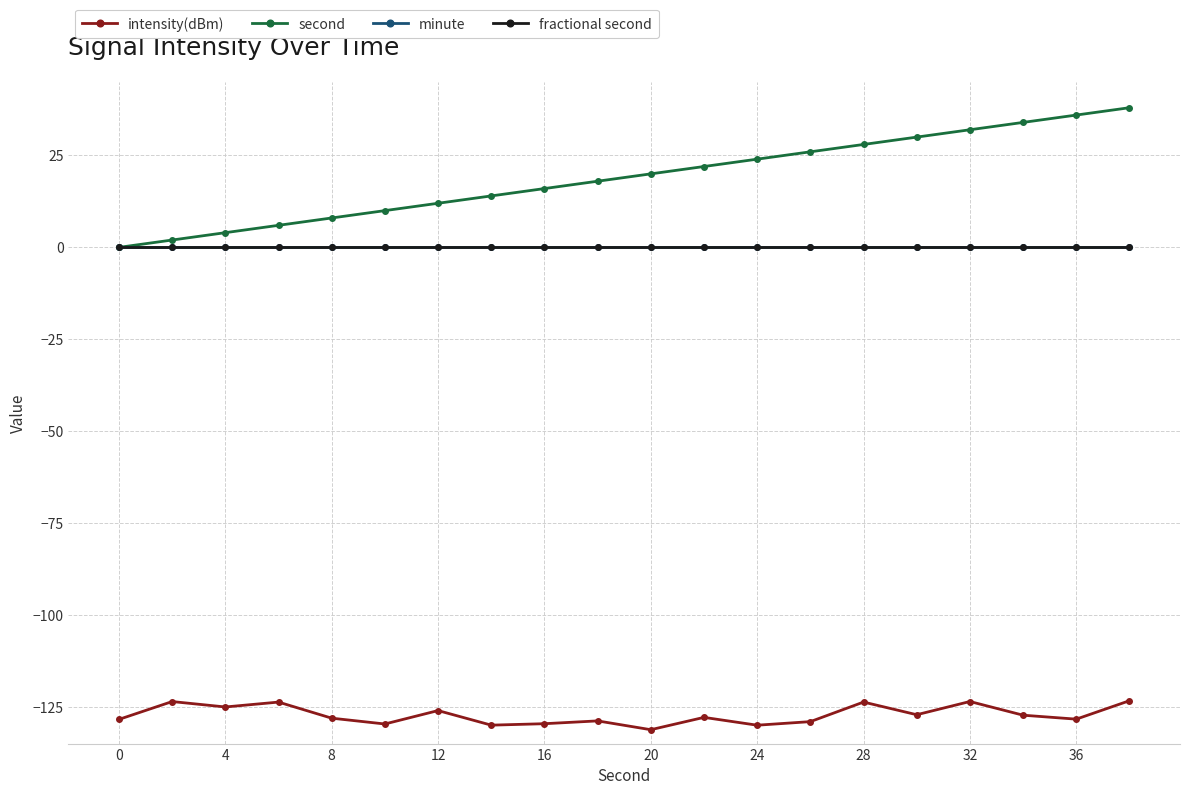

True or false: minute and second cross at least once.

False